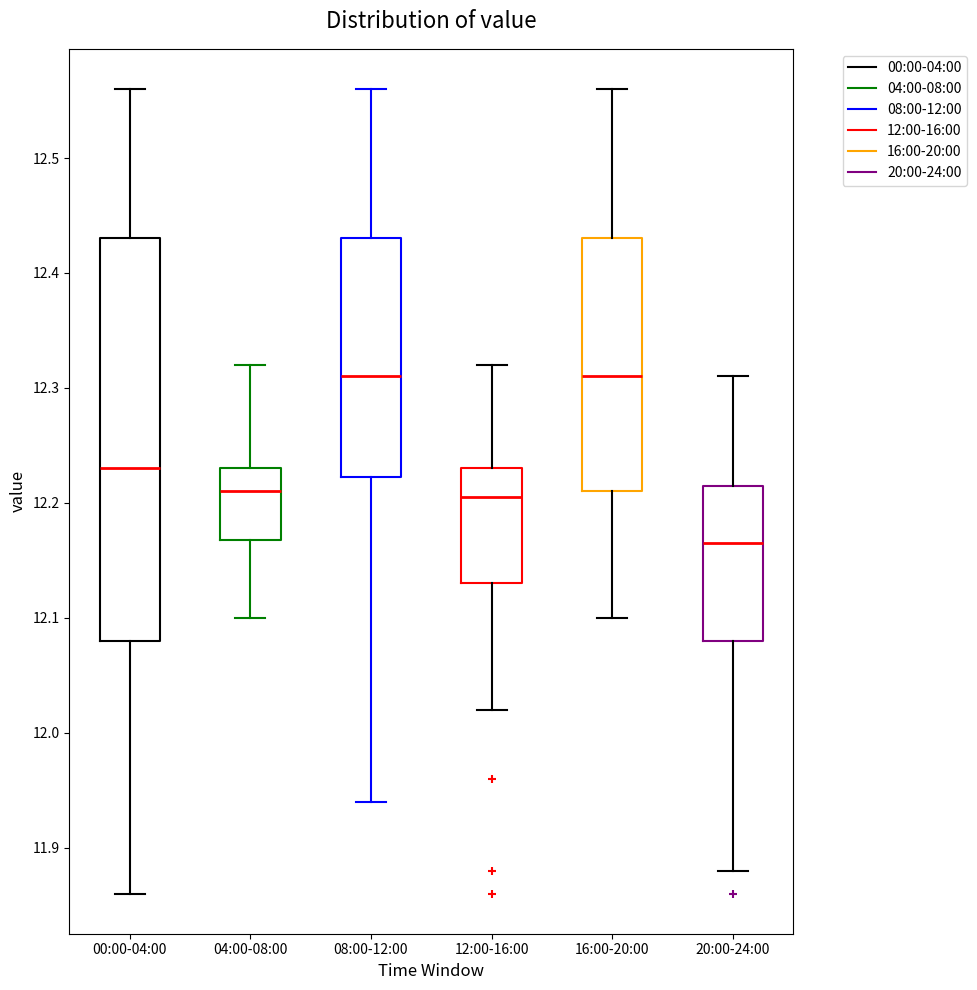

Reading left to right, read every box against the y-axis: the position of its median line, the range the box covers, and the ends of its whiskers. The values are not printed on the chart, so give them approximately, as read against the axis.

00:00-04:00: median 12.23, box 12.08 to 12.43, whiskers 11.86 to 12.56
04:00-08:00: median 12.21, box 12.17 to 12.23, whiskers 12.10 to 12.32
08:00-12:00: median 12.31, box 12.22 to 12.43, whiskers 11.94 to 12.56
12:00-16:00: median 12.21, box 12.13 to 12.23, whiskers 12.02 to 12.32
16:00-20:00: median 12.31, box 12.21 to 12.43, whiskers 12.10 to 12.56
20:00-24:00: median 12.17, box 12.08 to 12.22, whiskers 11.88 to 12.31